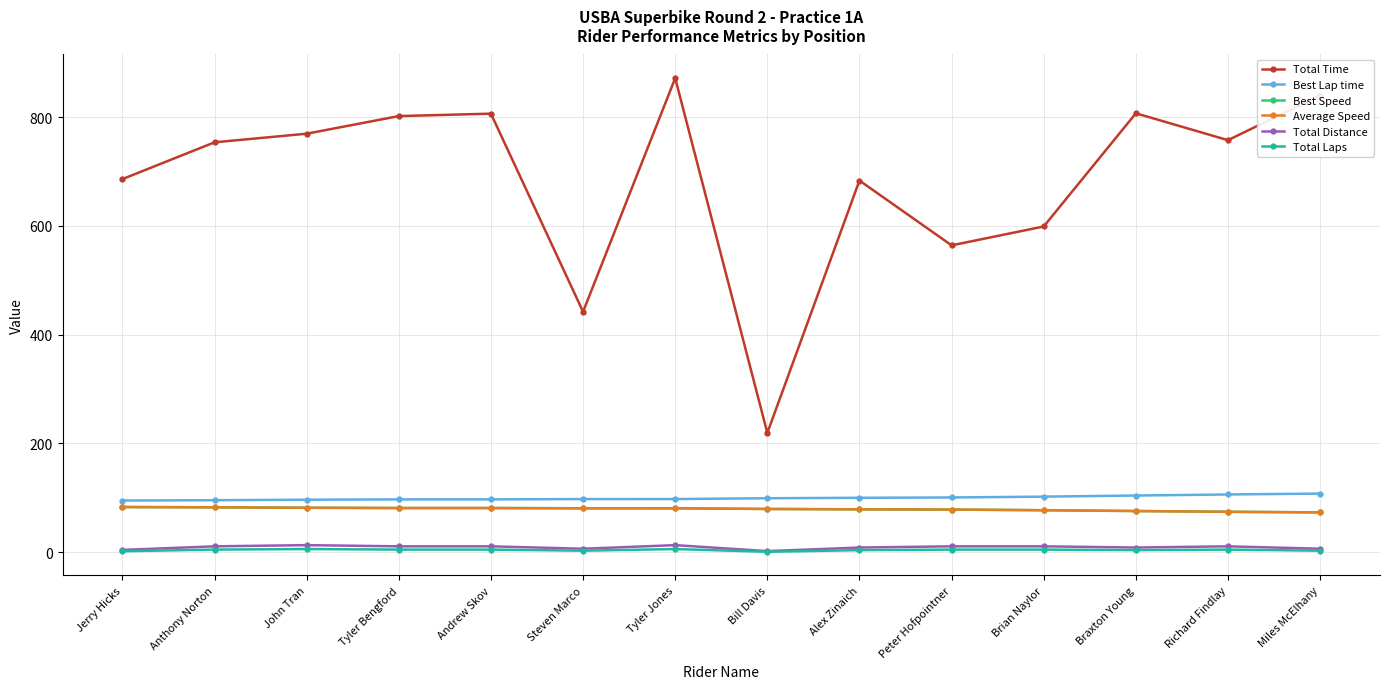

Is this an area chart (filled region under the line)?

No